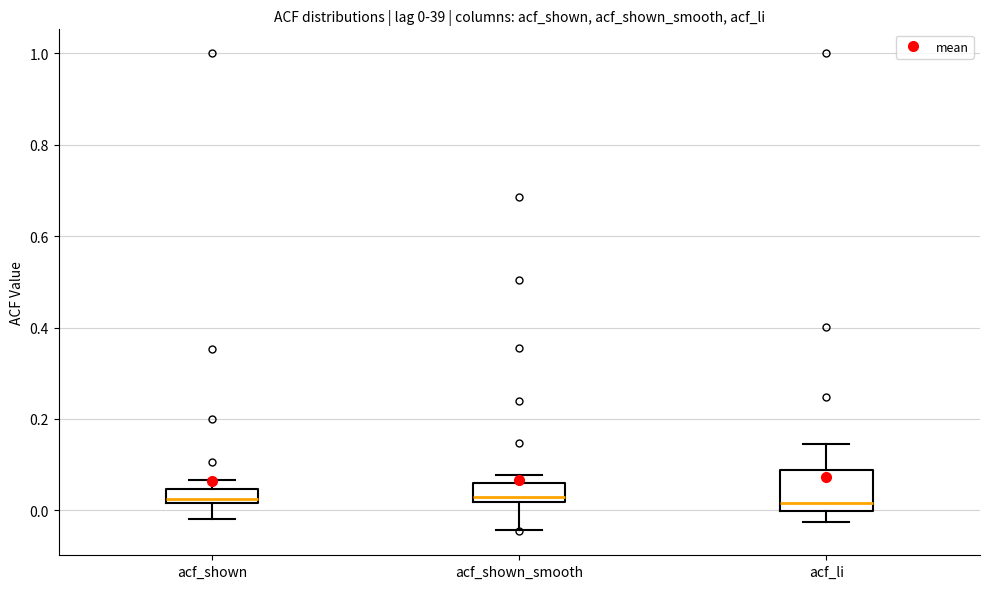

Comparing the boxes themselves (not the whiskers), which one is the tallest?

acf_li